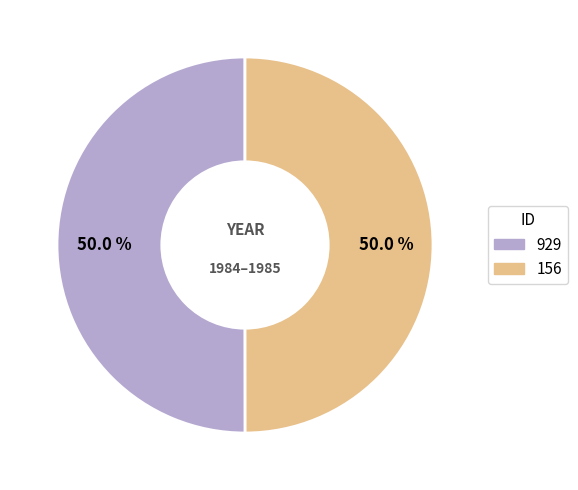

How many segments does this pie chart have?

2